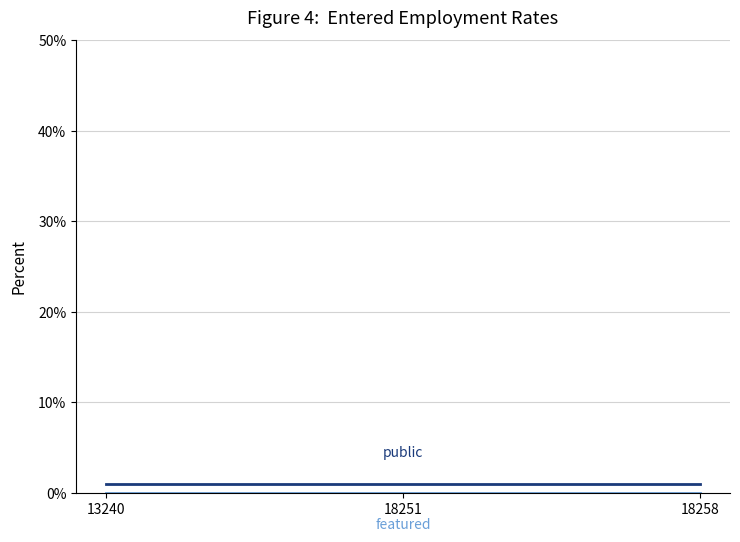

How many distinct data groups are displayed?

2